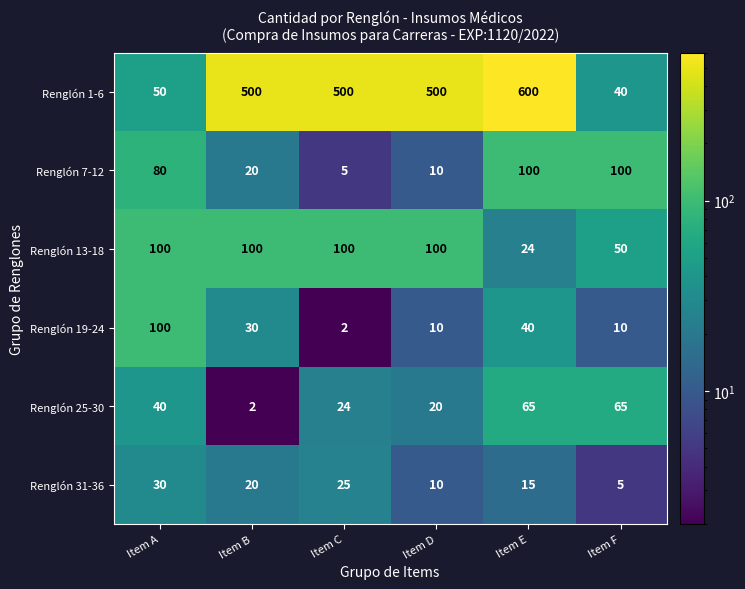

Between Item A and Item C, which series saw the biggest shift?

Renglón 1-6